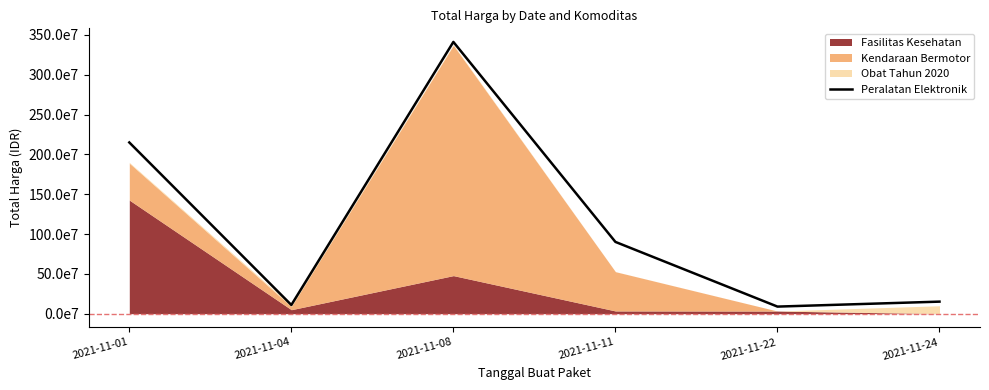

True or false: the data shows 2149400000 at 2021-11-01.

True